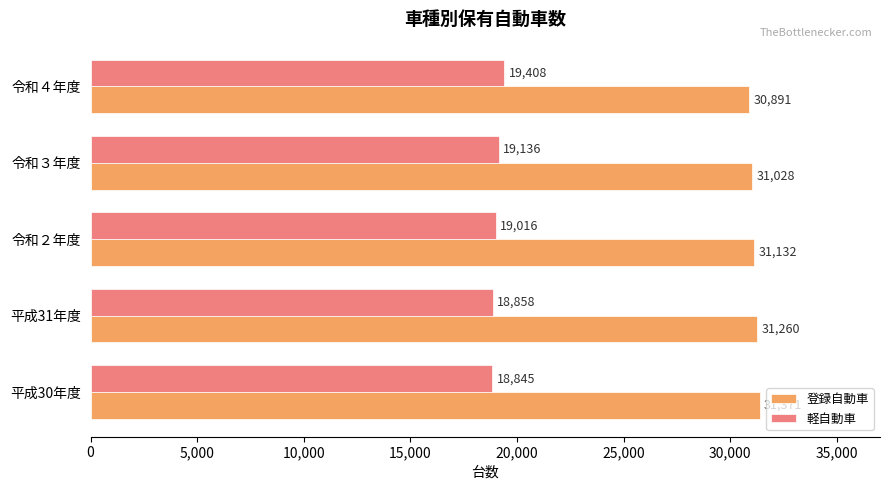

Rank the series by their maximum value, from highest to lowest.

登録自動車, 軽自動車